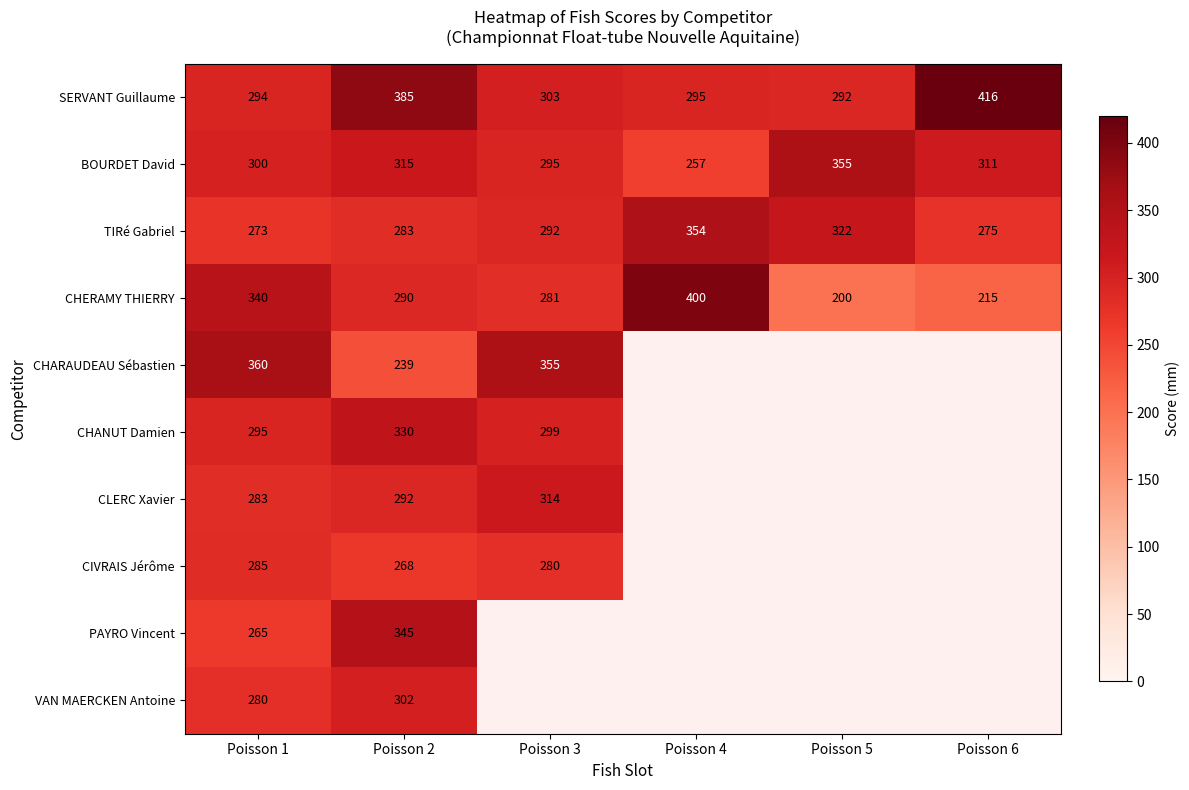

Is the value of CLERC Xavier at Poisson 4 greater than the value of BOURDET David at Poisson 1?

No